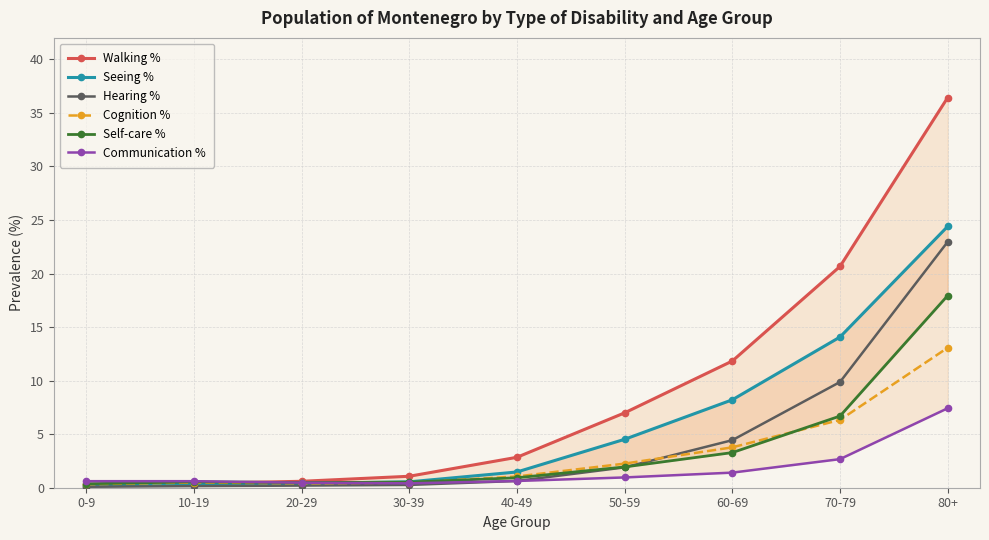

At which label is Cognition % closest to 6?

70-79